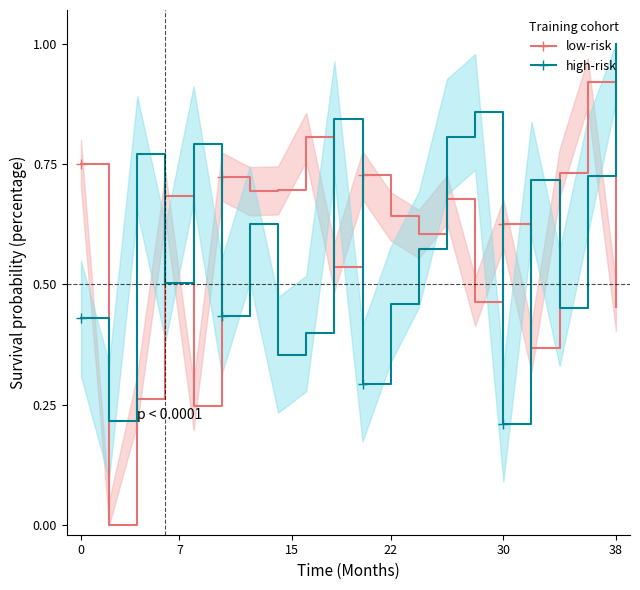

At how many categories does at least one series exceed 0?

20